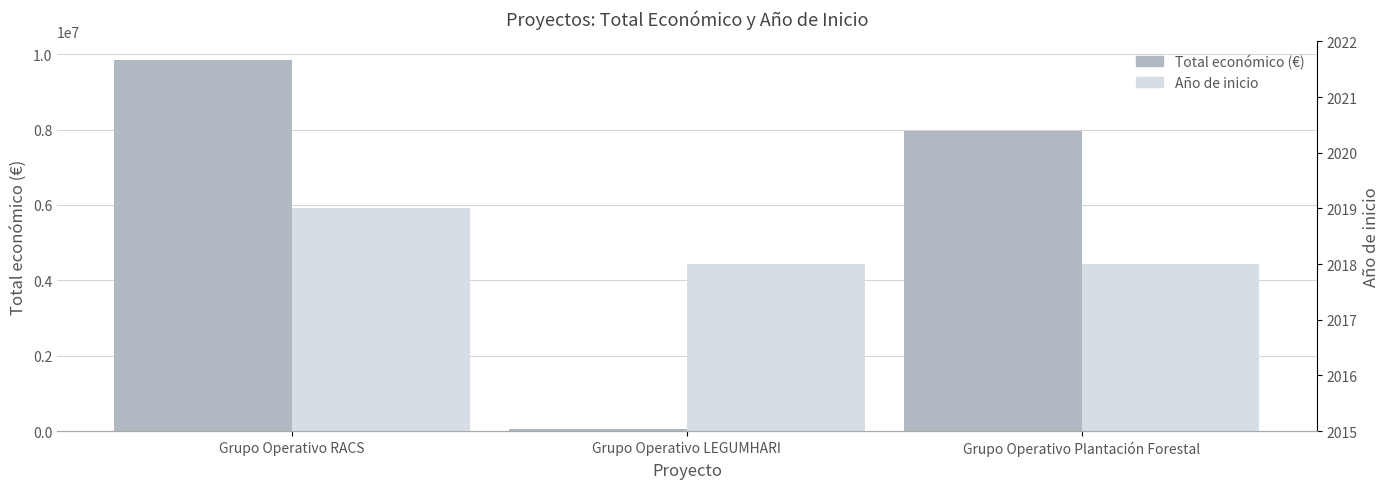

The Año de inicio series shows 3358 at Grupo Operativo Plantación Forestal. True or false?

False